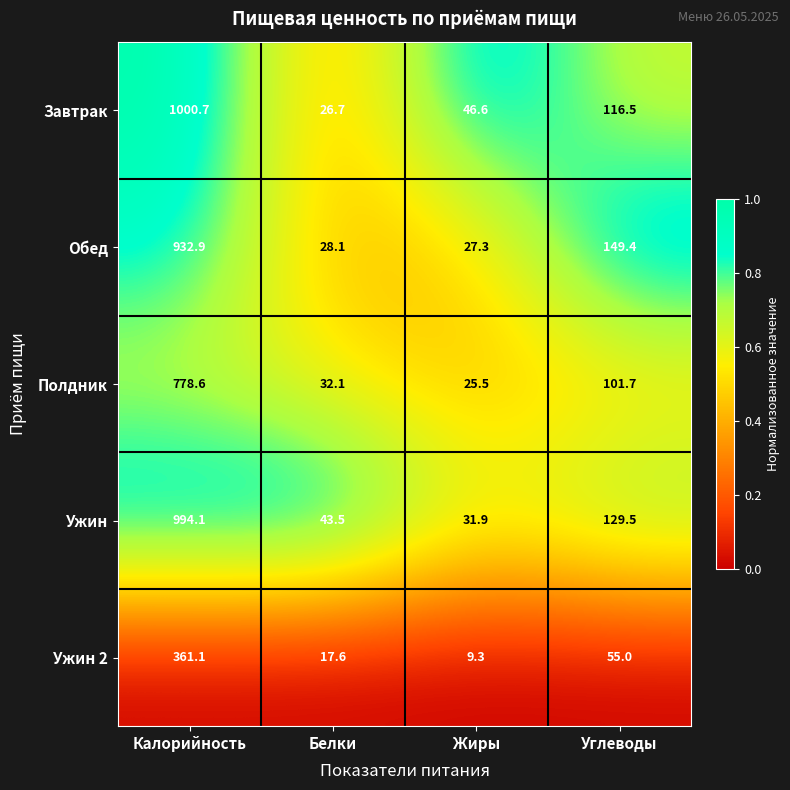

Which series has the widest spread of values?

Завтрак